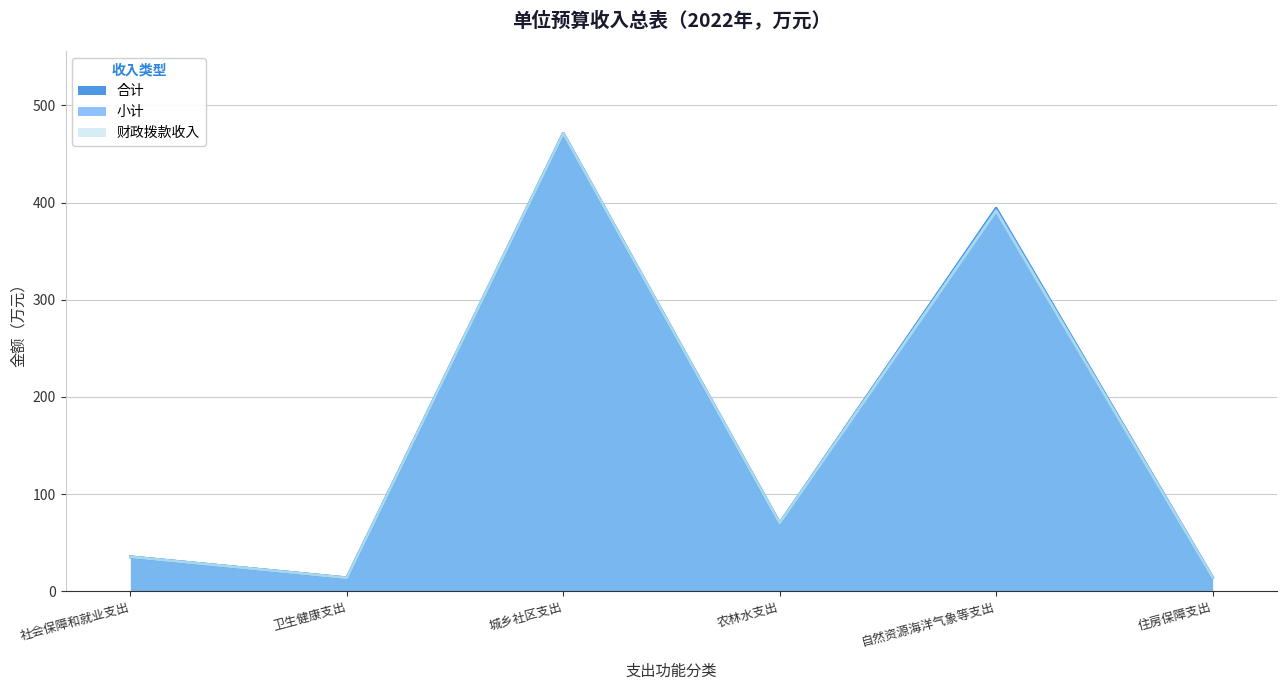

Is the value of 小计 at 住房保障支出 greater than the value of 合计 at 社会保障和就业支出?

No